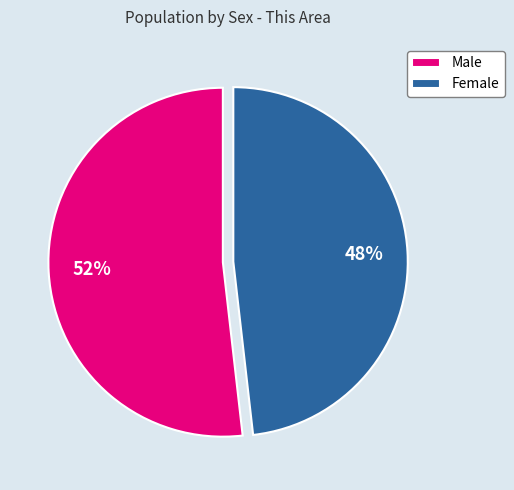

Which has a higher value, Male or Female?

Male